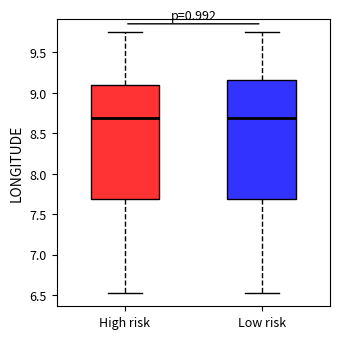

Reading left to right, transcribe this box plot: for each box, give where its median line is, the range the box spans, and where its two whiskers end, as read against the y-axis. The values are not printed on the chart, so give them approximately, as read against the axis.

High risk: median 8.70, box 7.70 to 9.10, whiskers 6.50 to 9.75
Low risk: median 8.70, box 7.70 to 9.15, whiskers 6.50 to 9.75